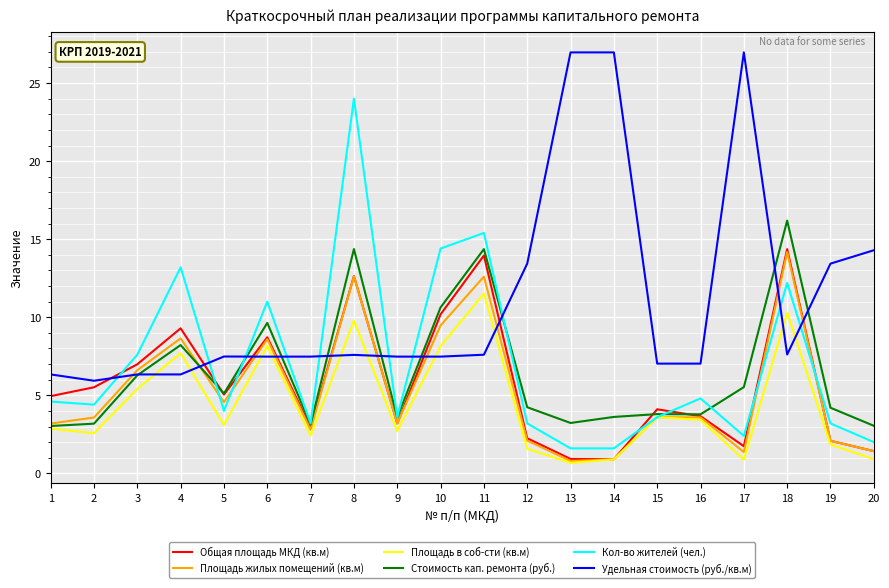

What is the maximum value shown in the chart?

27.0